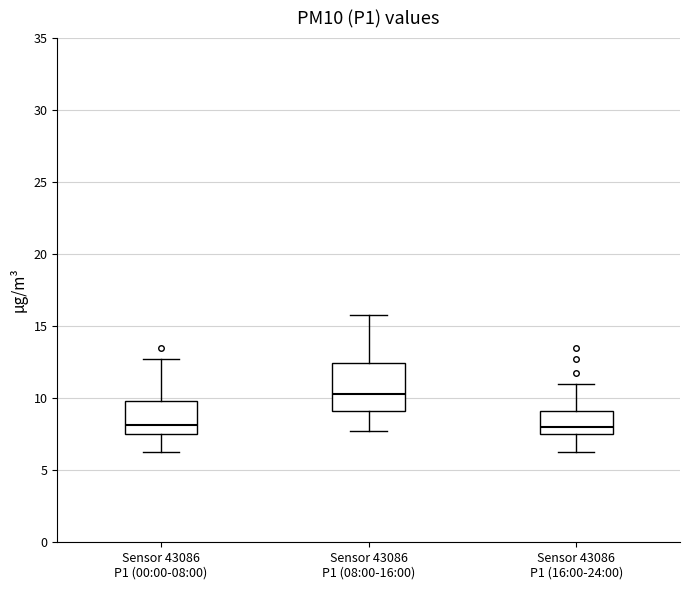

Where does the lower whisker of the box for Sensor 43086 P1 (16:00-24:00) end on the y-axis? The values are not printed on the chart, so give them approximately, as read against the axis.

6.5